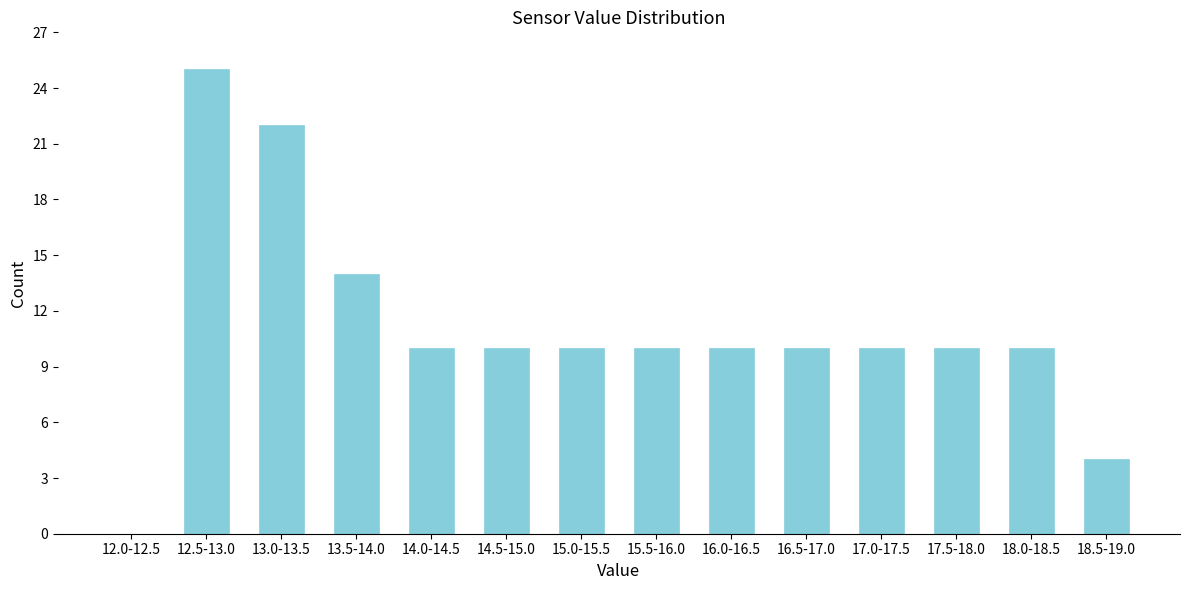

Reading left to right, list all the values displayed in this chart.

12.0-12.5=0	12.5-13.0=25	13.0-13.5=22	13.5-14.0=14	14.0-14.5=10	14.5-15.0=10	15.0-15.5=10	15.5-16.0=10	16.0-16.5=10	16.5-17.0=10	17.0-17.5=10	17.5-18.0=10	18.0-18.5=10	18.5-19.0=4